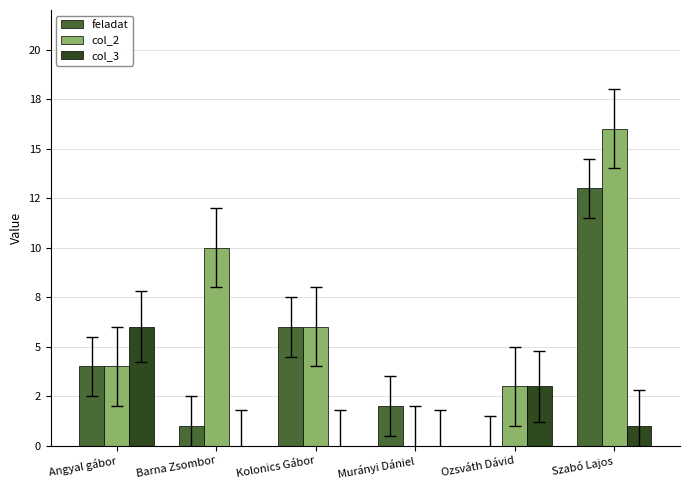

Rank the series by their maximum value, from highest to lowest.

col_2, feladat, col_3